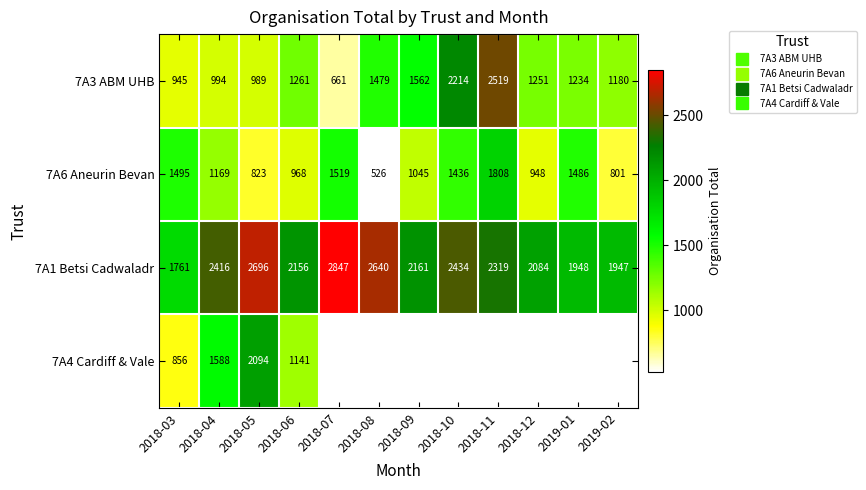

Between 2018-04 and 2018-11, which series saw the biggest shift?

7A3 ABM UHB